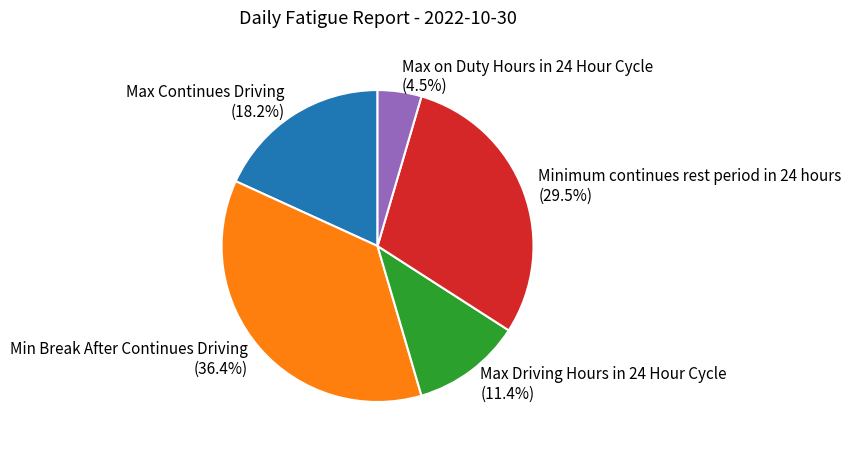

What percentage do Max on Duty Hours in 24 Hour Cycle and Max Continues Driving together represent?

22.7%